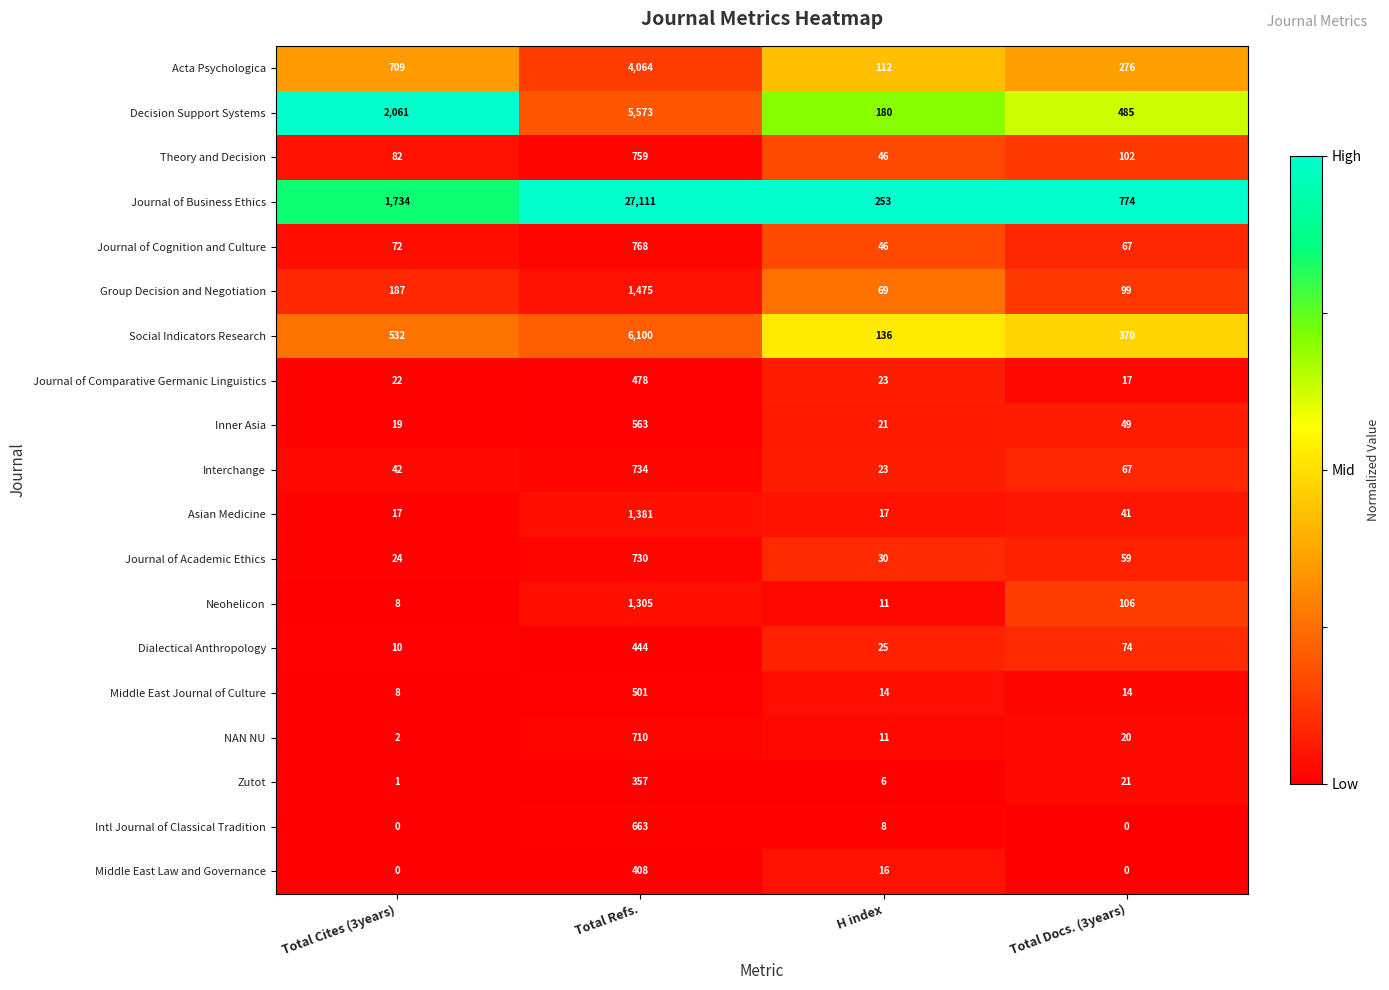

What is the highest value of the Dialectical Anthropology series?

444